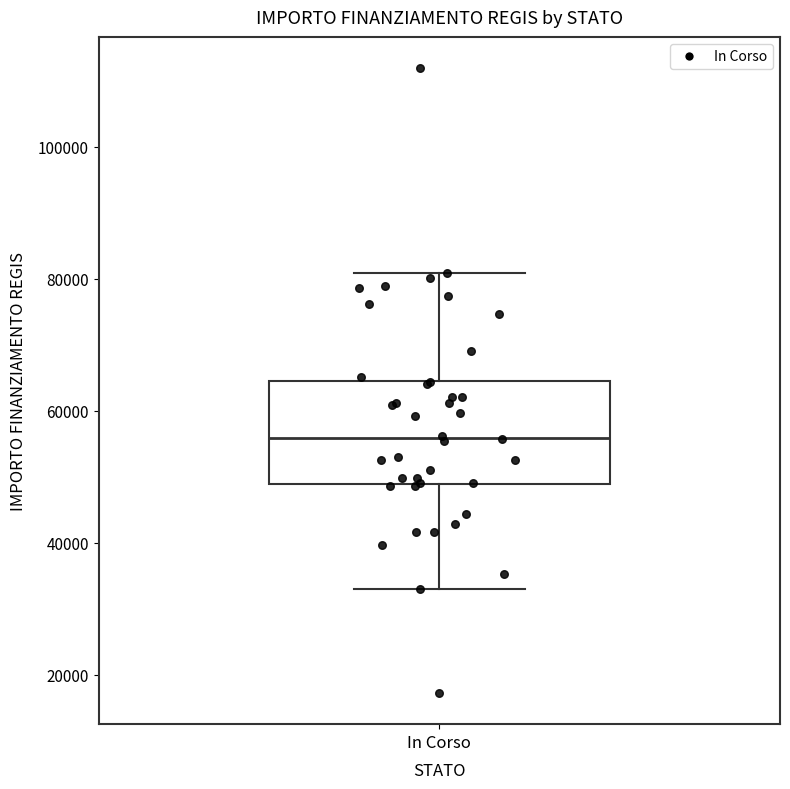

Transcribe this box plot: give where the median line is, the range the box spans, and where the two whiskers end, as read against the y-axis. The values are not printed on the chart, so give them approximately, as read against the axis.

median 56000, box 50000 to 64000, whiskers 32000 to 80000